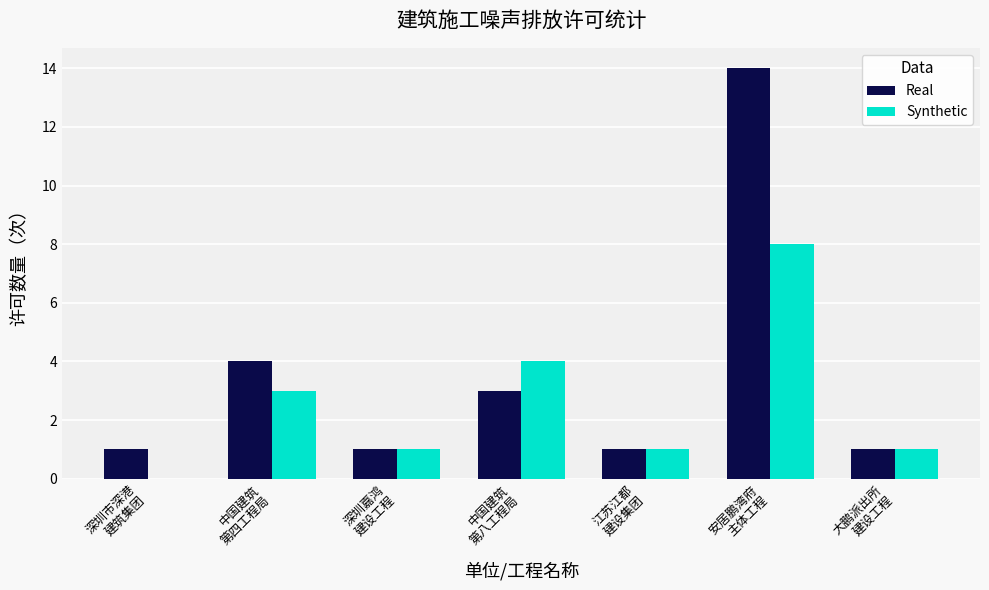

What are all the series names shown in the legend?

Real, Synthetic